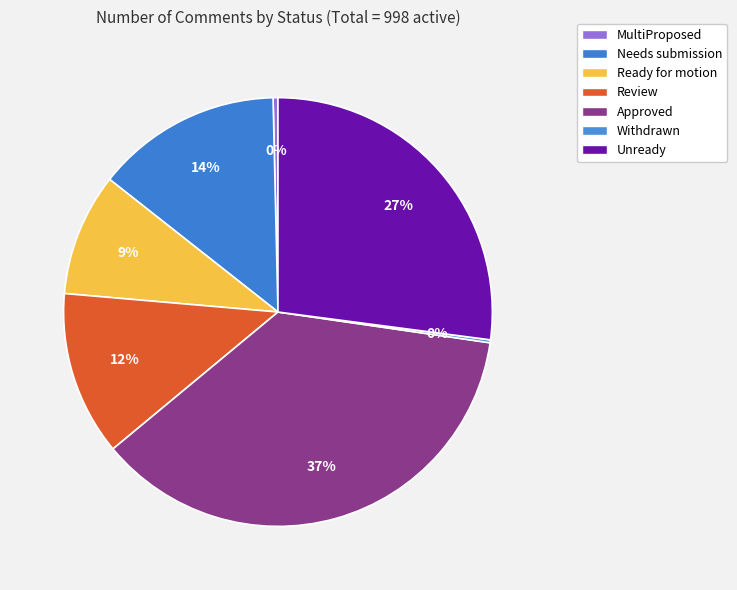

To the nearest percent, what is the difference between the Ready for motion and Review slice percentages?

3%